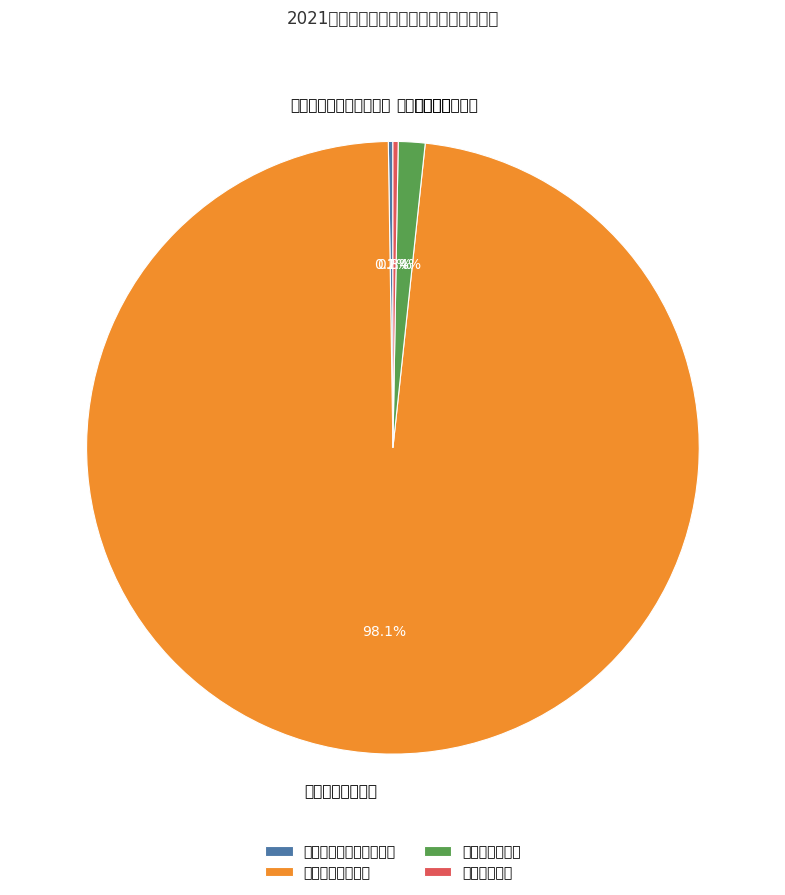

What is the total percentage of 一、社会保障和就业支出 and 四、其他支出?

0.5%